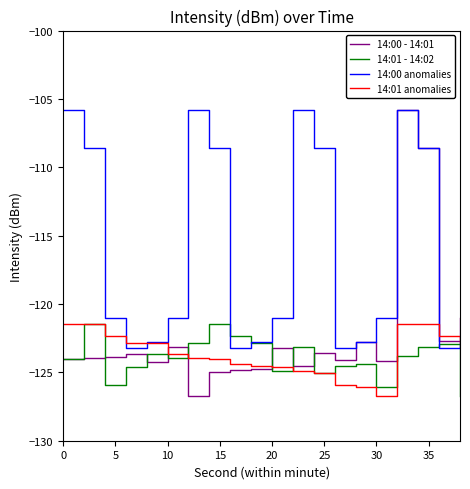

How many interior local valleys does the 14:01 - 14:02 series have?

5